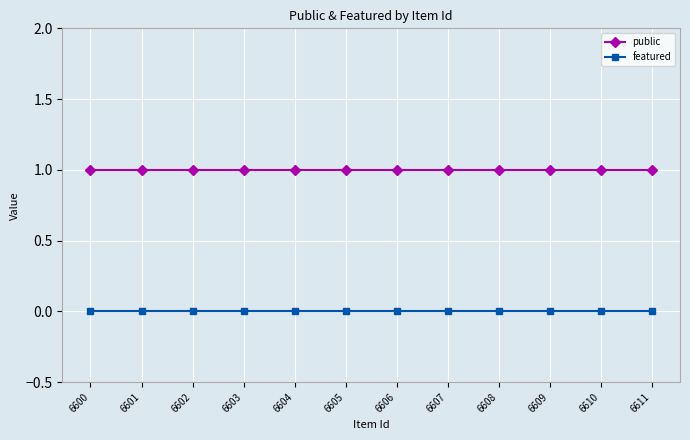

Reading right to left, list all the values displayed in this chart.

public: 1	1	1	1	1	1	1	1	1	1	1	1
featured: 0	0	0	0	0	0	0	0	0	0	0	0